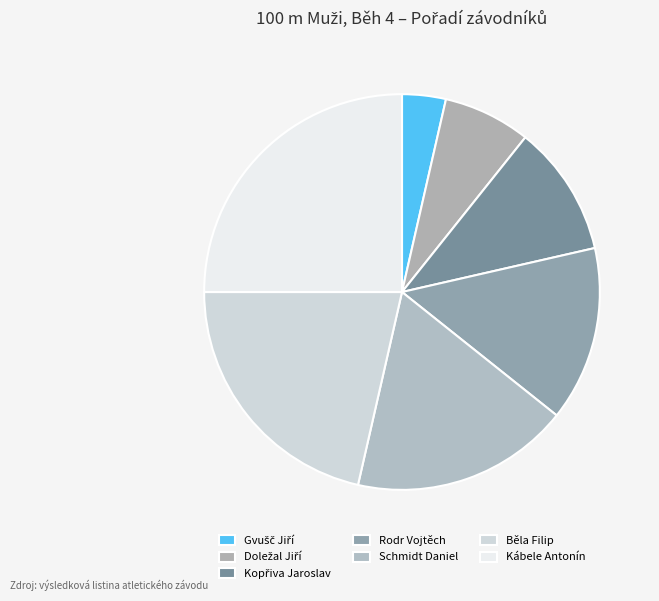

What is the smallest slice in the pie chart?

Gvušč Jiří